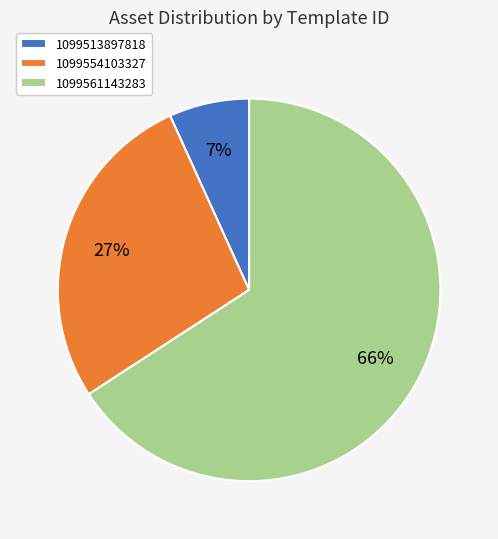

Between 1099513897818 and 1099561143283, which is larger?

1099561143283